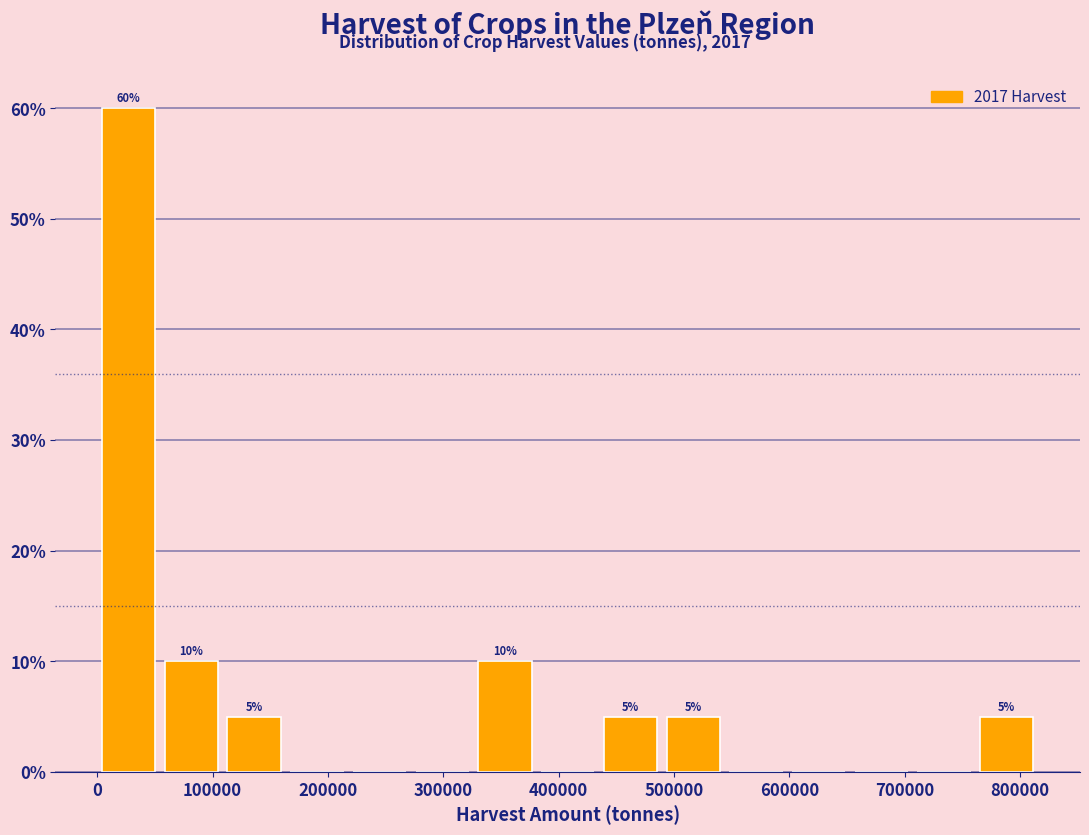

Which range on the x-axis has the tallest bar?

0 to 50000